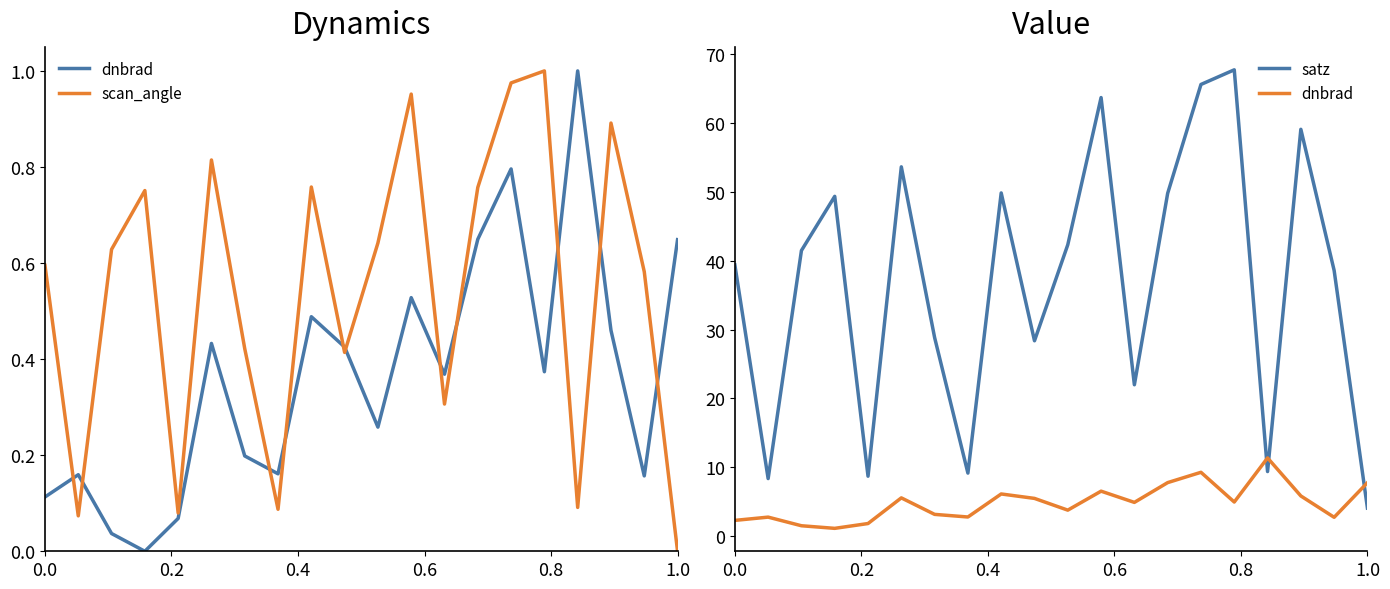

True or false: dnbrad and scan_angle cross at least once.

False